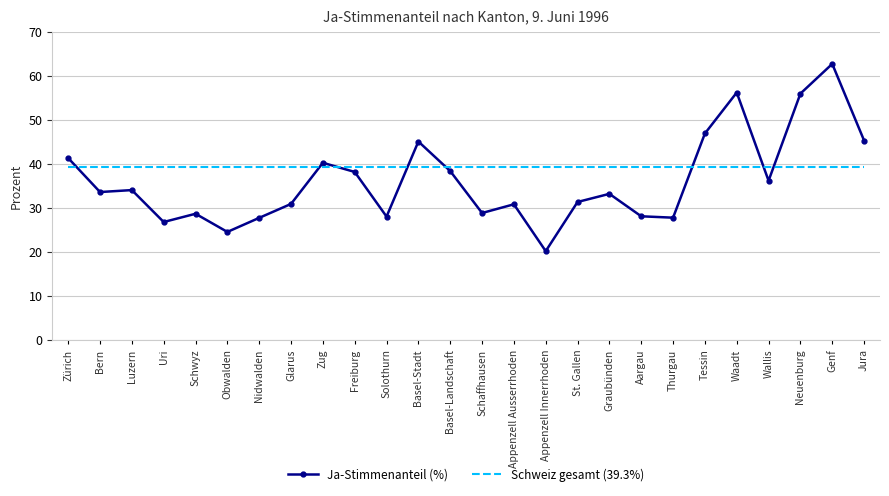

What is the sum of all Ja-Stimmenanteil (%) values?

941.9